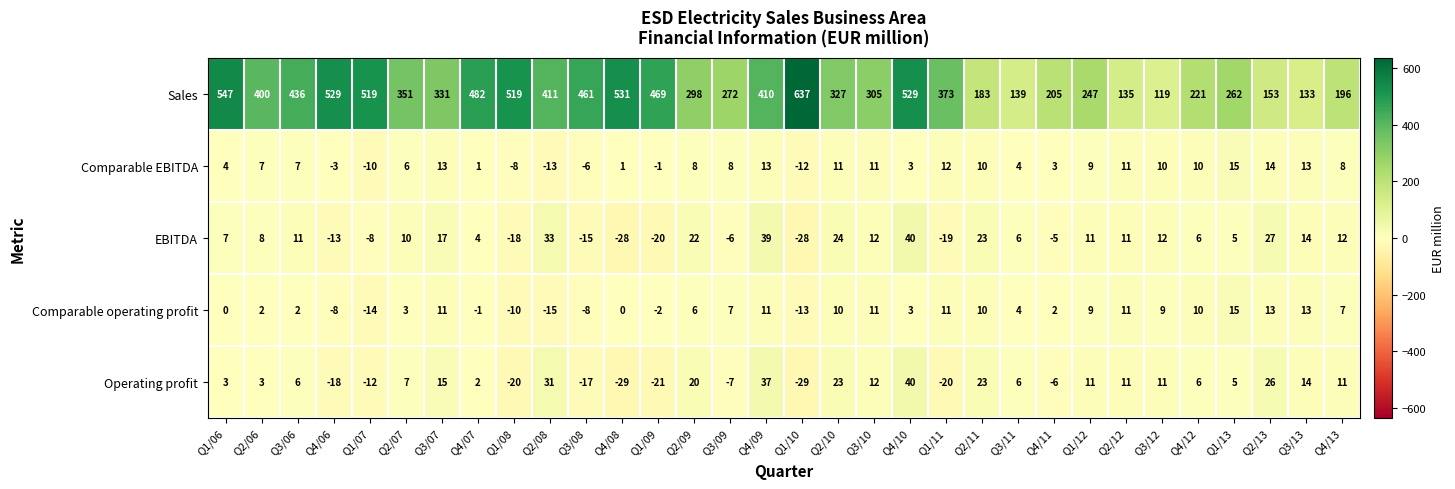

How many data points in Operating profit are less than 6?

14